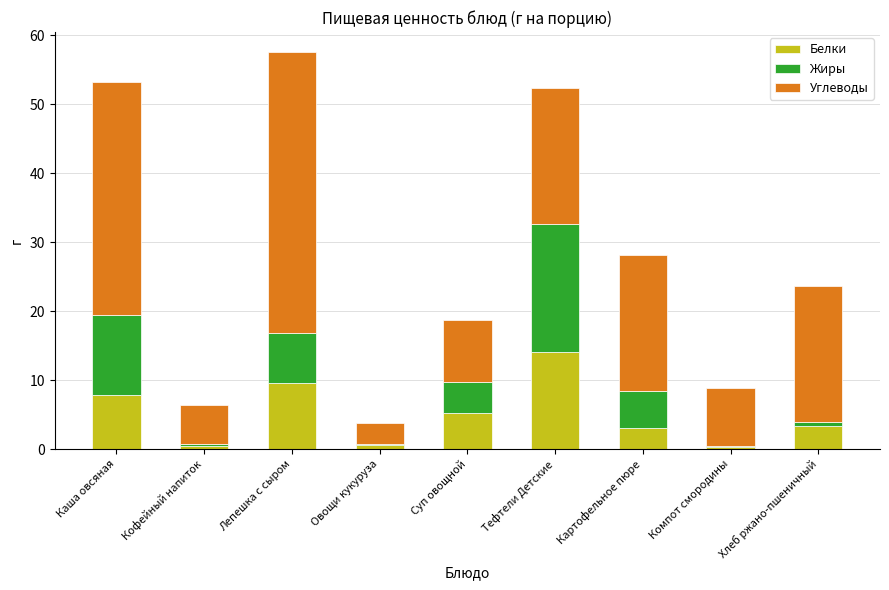

The Белки series shows 0.5 at Кофейный напиток. True or false?

True